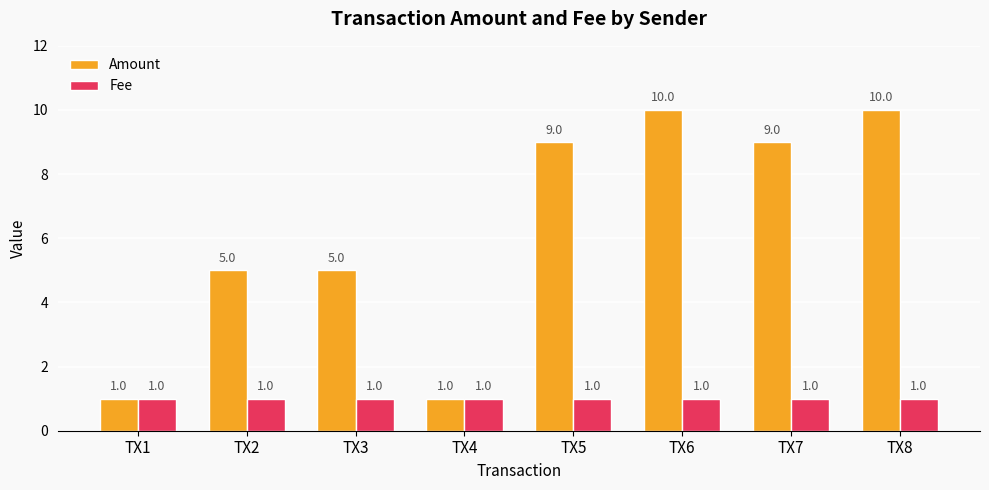

Rank the series by their average value, from highest to lowest.

Amount, Fee